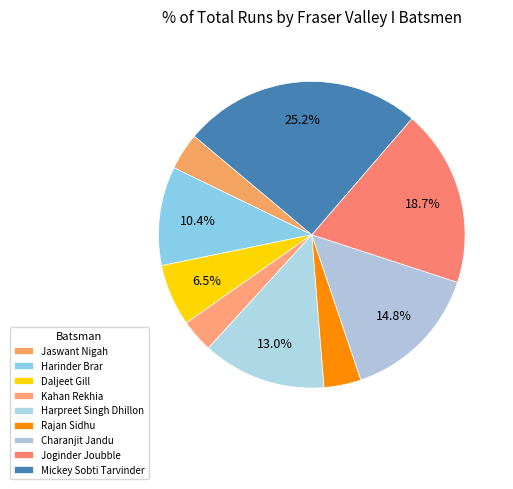

To the nearest percent, what is the combined percentage of Joginder Joubble and Mickey Sobti Tarvinder?

44%